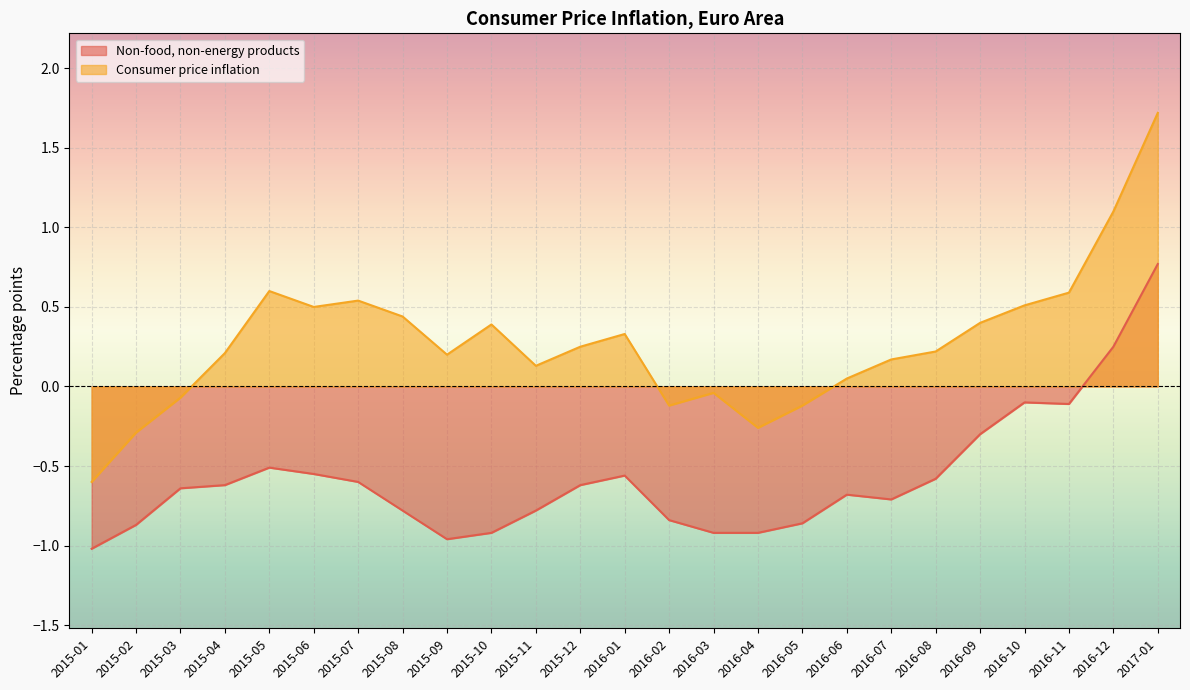

What value does the Non-food, non-energy products series have at 2016-05?

-0.9